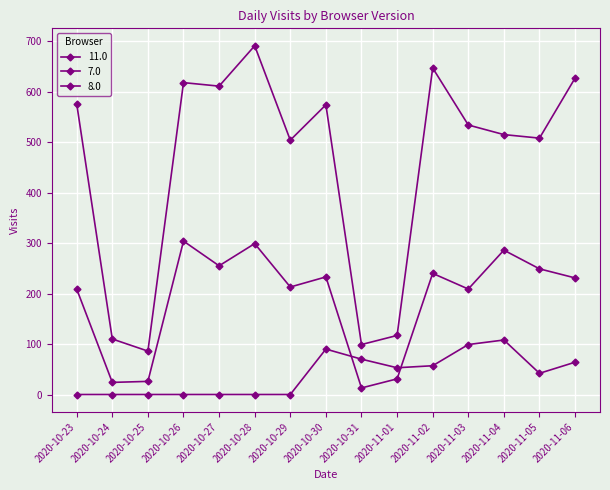

Which series has the largest total across all categories?

11.0